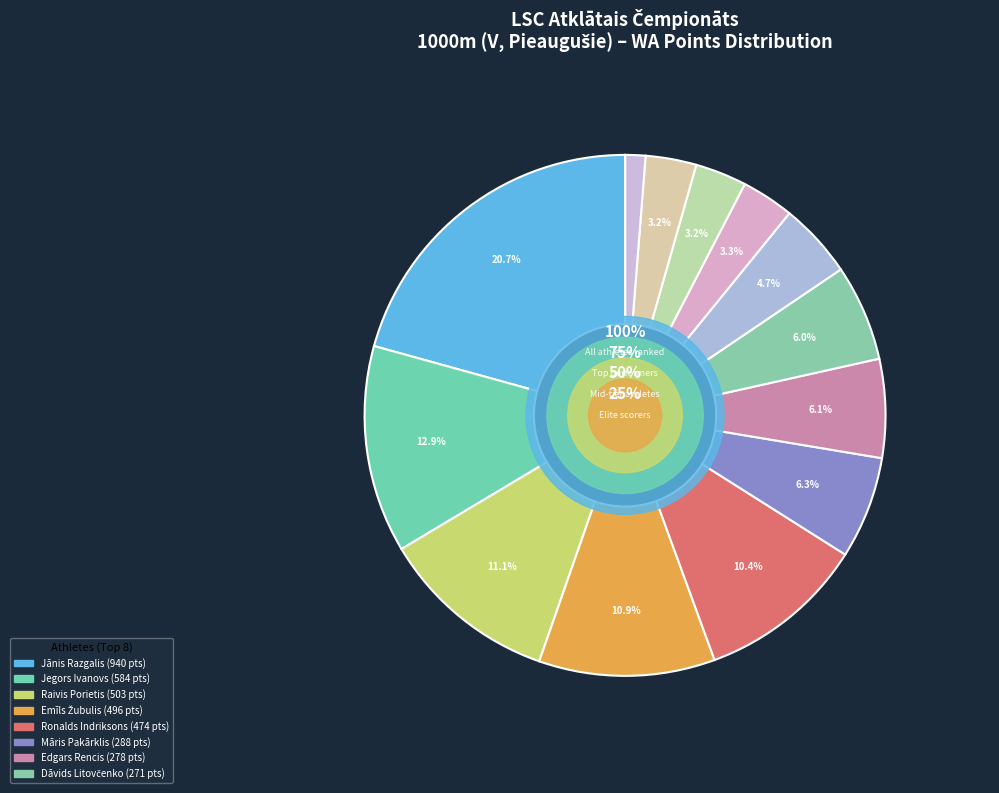

Does Vilnis Liepiņš represent more than half of the total?

No